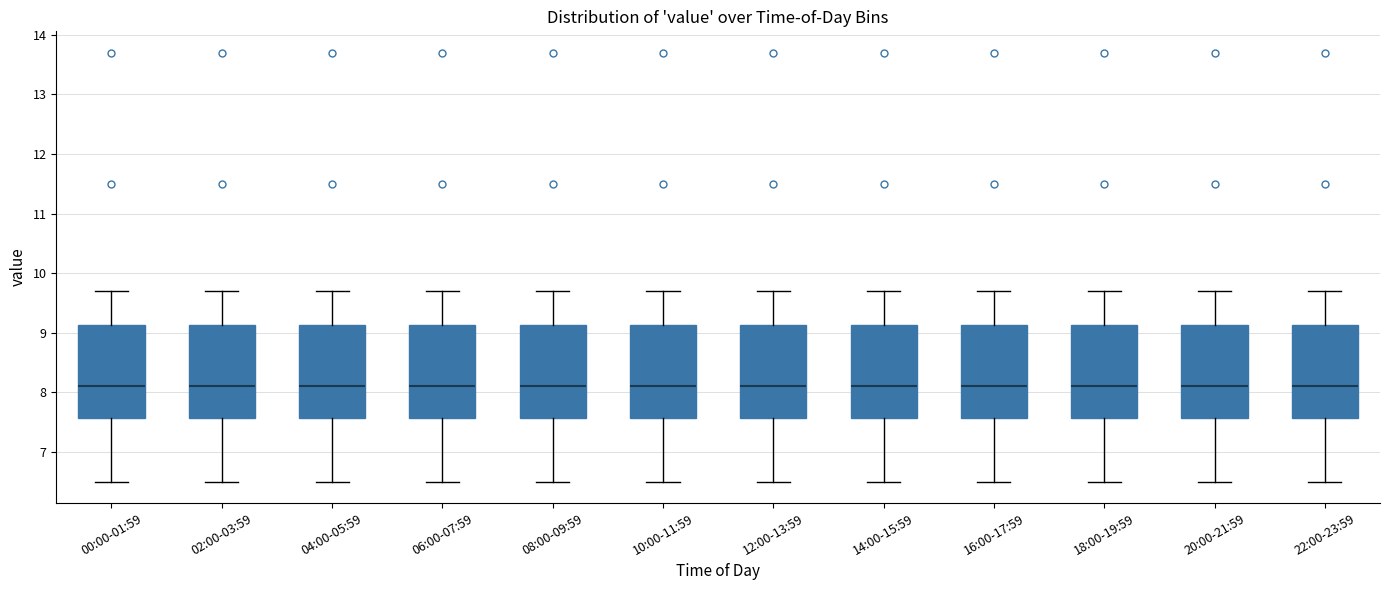

Where does the upper whisker of the box for 12:00-13:59 end on the y-axis? The values are not printed on the chart, so give them approximately, as read against the axis.

9.7